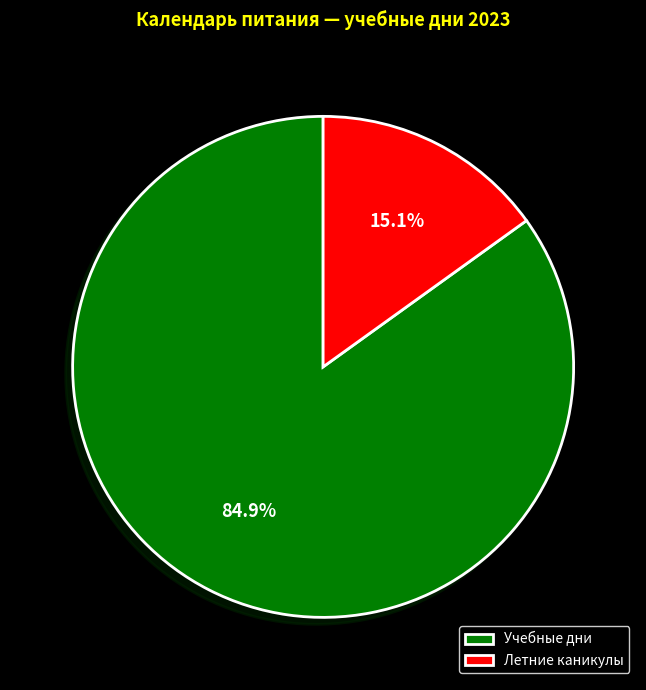

Between Летние каникулы and Учебные дни, which is larger?

Учебные дни